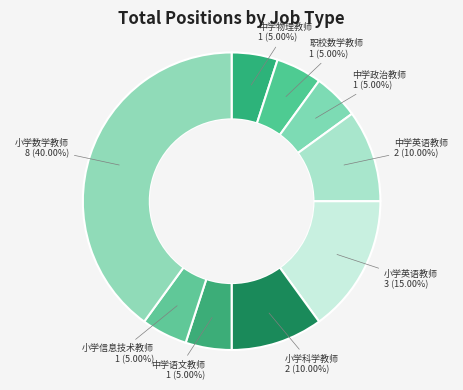

How much of the chart is everything except 中学语文教师?

95.0%